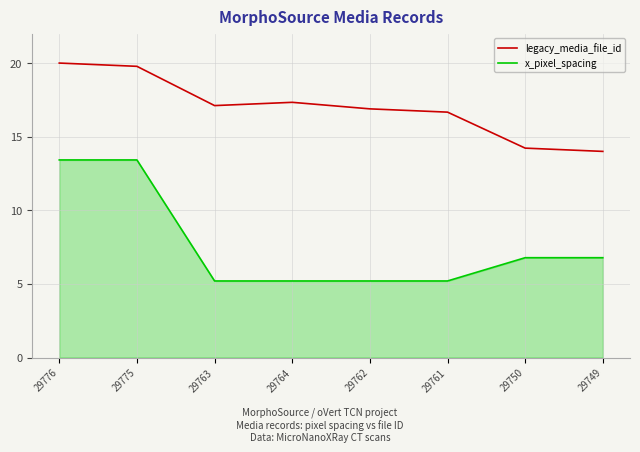

What position from the right is 29750?

2